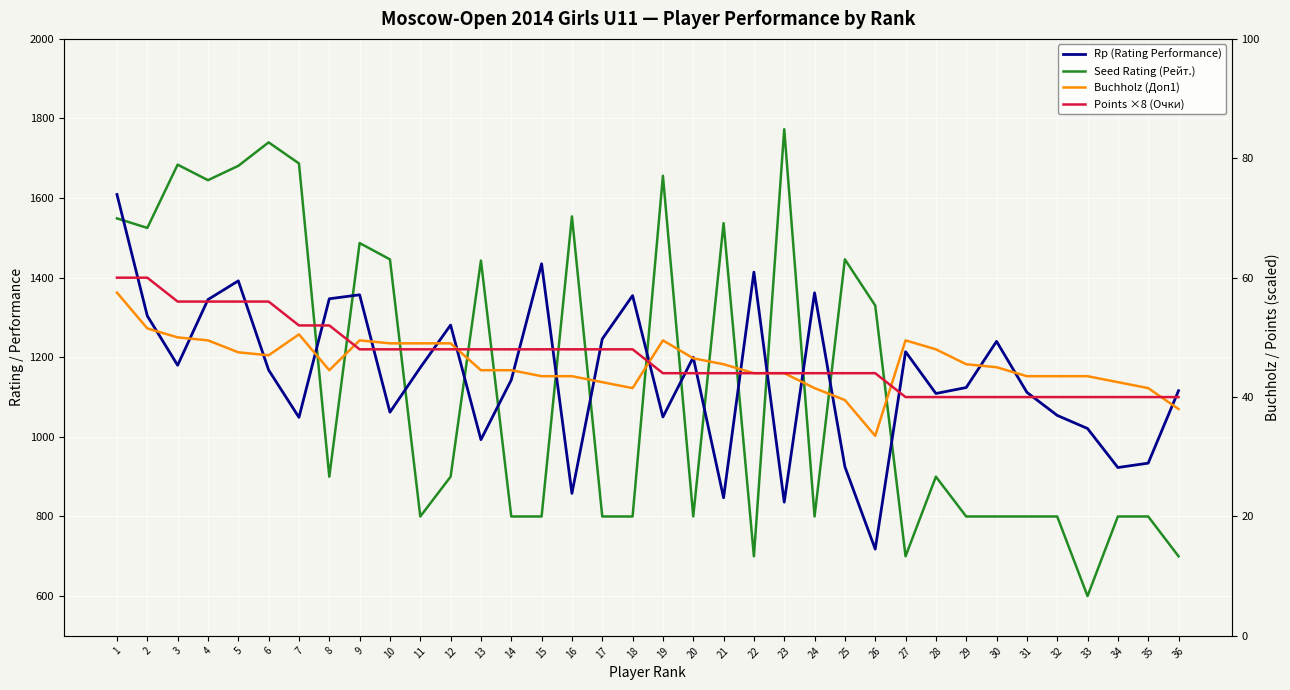

Rank the categories by Buchholz (Доп1) value from lowest to highest.

26, 36, 25, 18, 24, 35, 17, 34, 15, 16, 31, 32, 33, 22, 23, 8, 13, 14, 30, 21, 29, 20, 6, 5, 28, 10, 11, 12, 4, 9, 19, 27, 3, 7, 2, 1